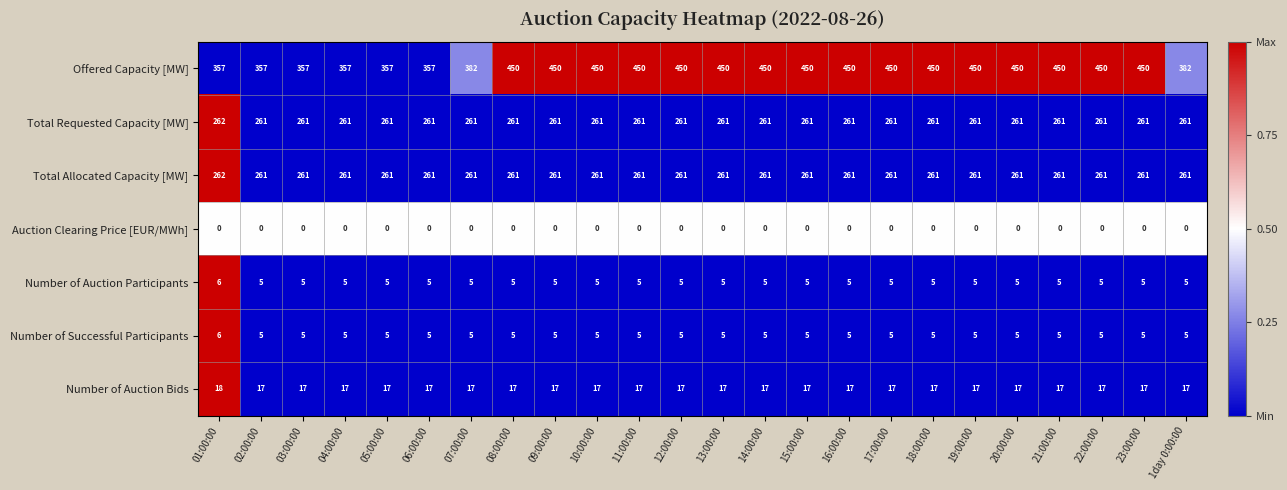

How many categories are shown in the chart?

24